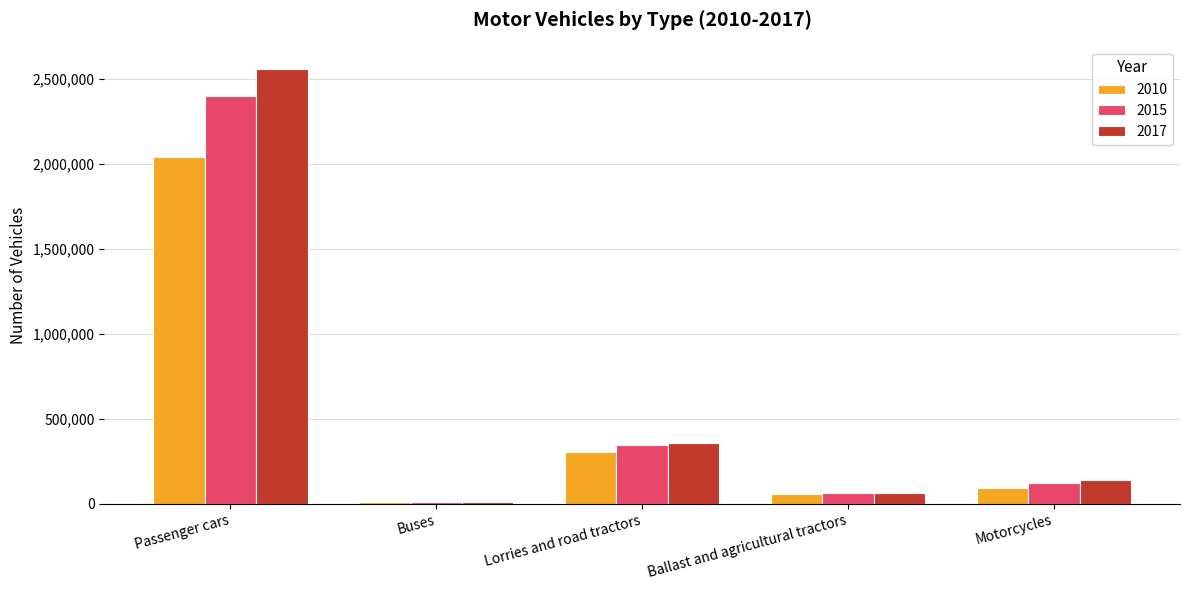

How many data points in 2010 are less than 91277?

2